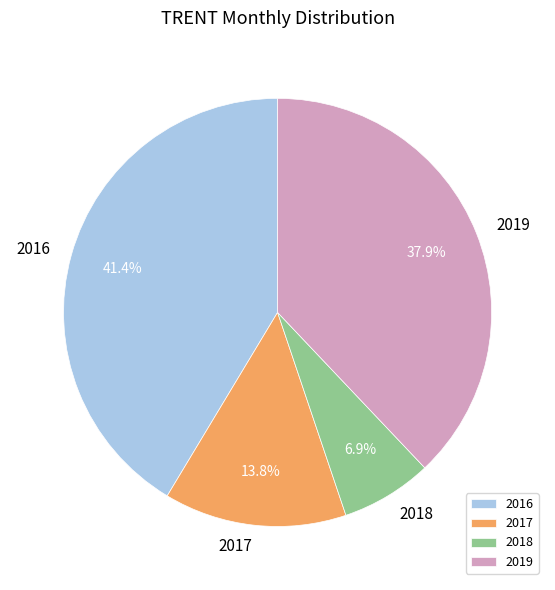

Combined, what portion of the pie is 2018 and 2016?

48.3%